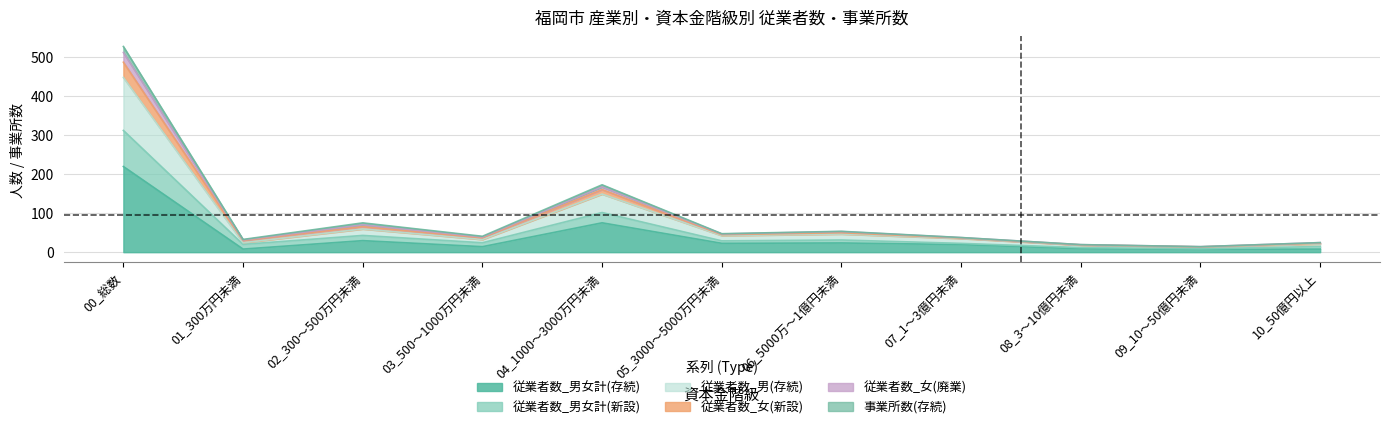

At which category is the sum across all series the highest?

00_総数